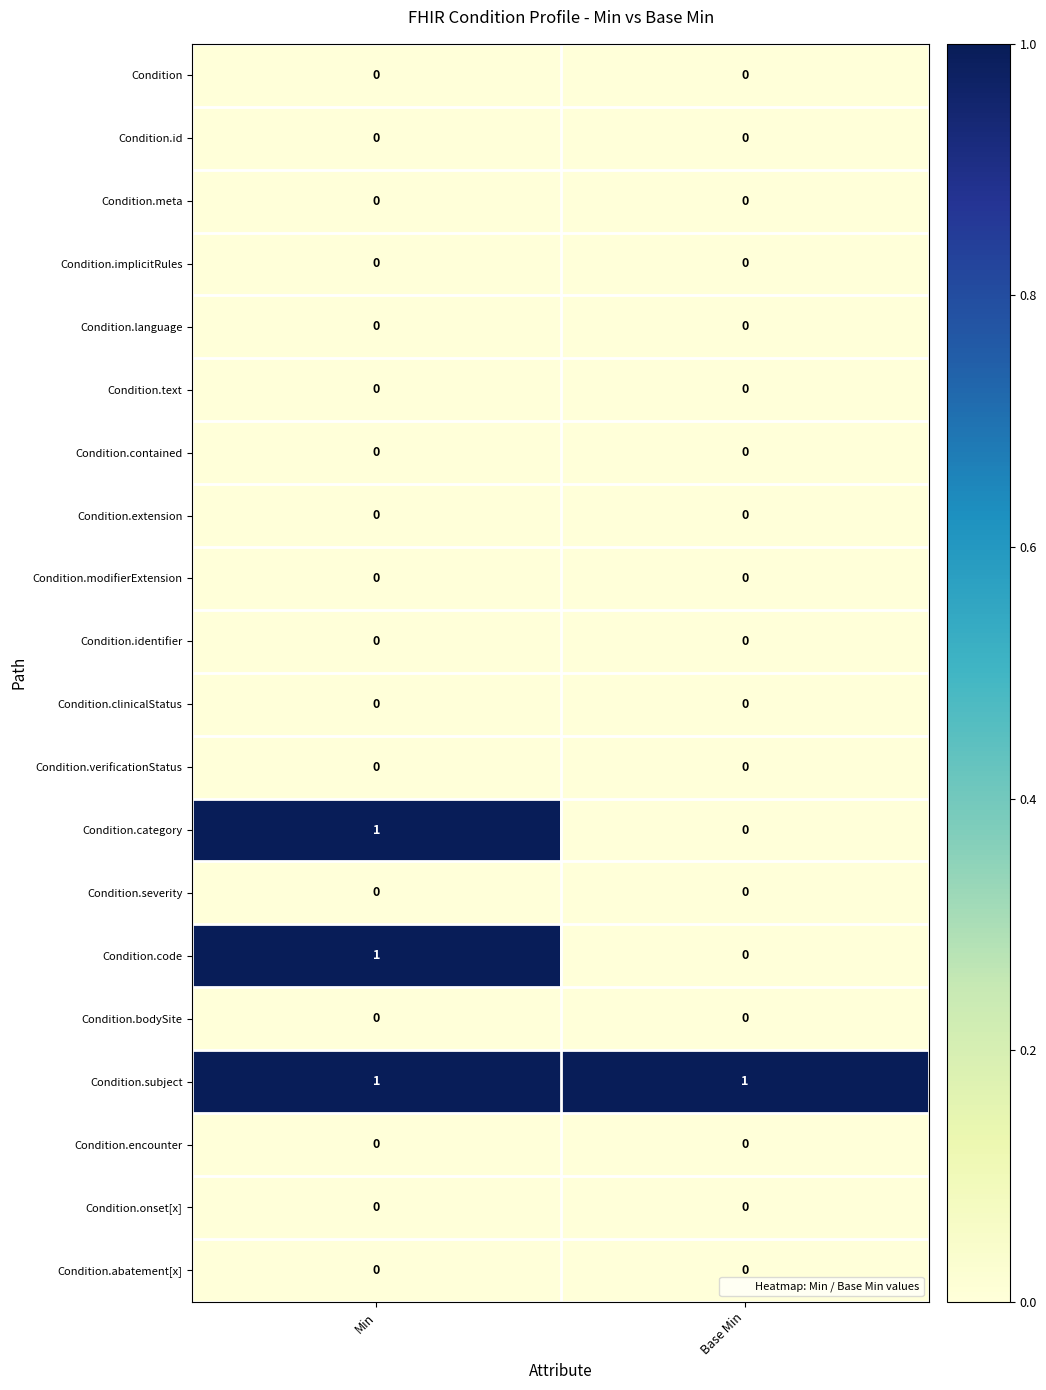

Which series has the largest total across all categories?

Condition.subject